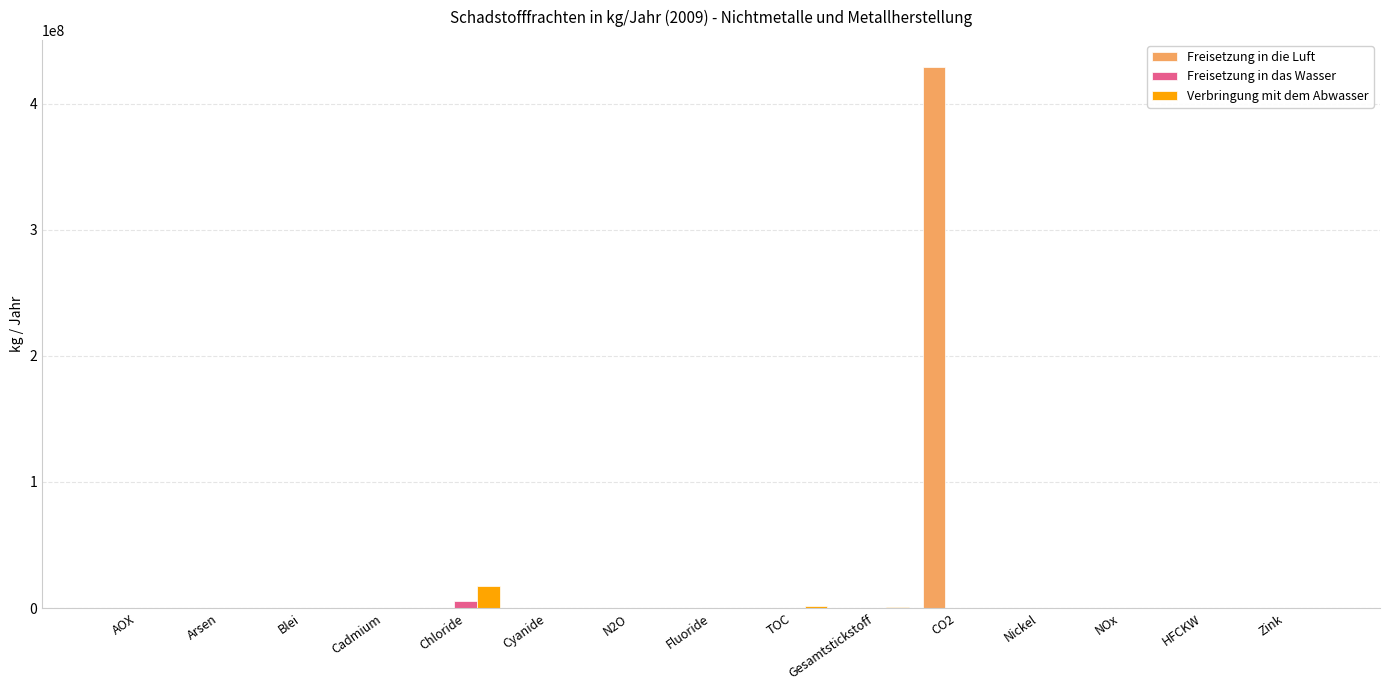

The Freisetzung in die Luft series shows 0 at Gesamtstickstoff. True or false?

True